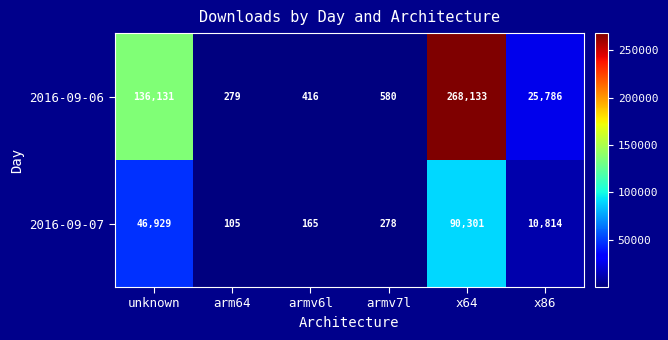

Reading left to right, list all the values displayed in this chart.

2016-09-06: 136131	279	416	580	268133	25786
2016-09-07: 46929	105	165	278	90301	10814